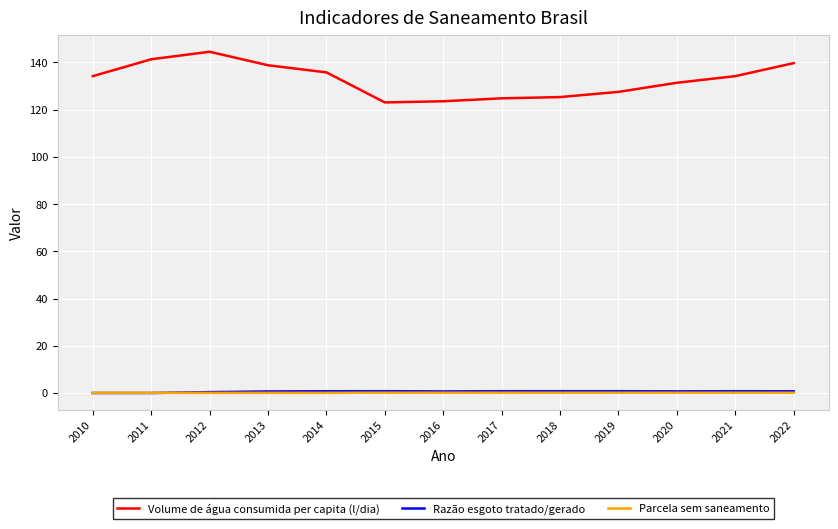

Which series has the widest spread of values?

Volume de água consumida per capita (l/dia)